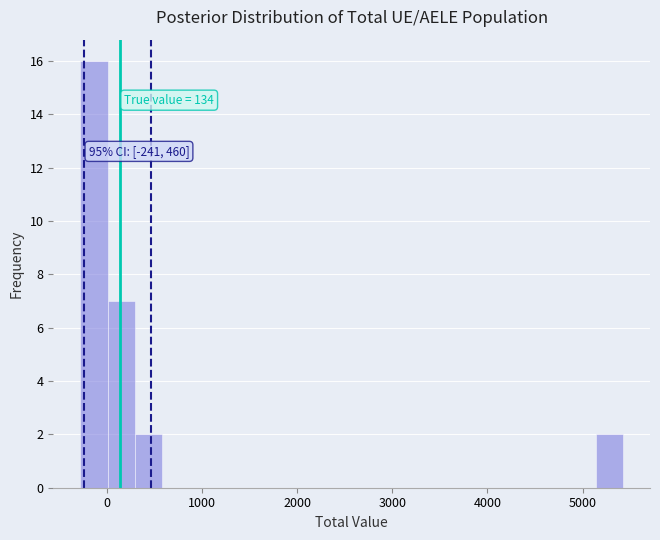

Around what value on the x-axis is the tallest bar? Give the approximate position of its centre, as read against the axis.

-100